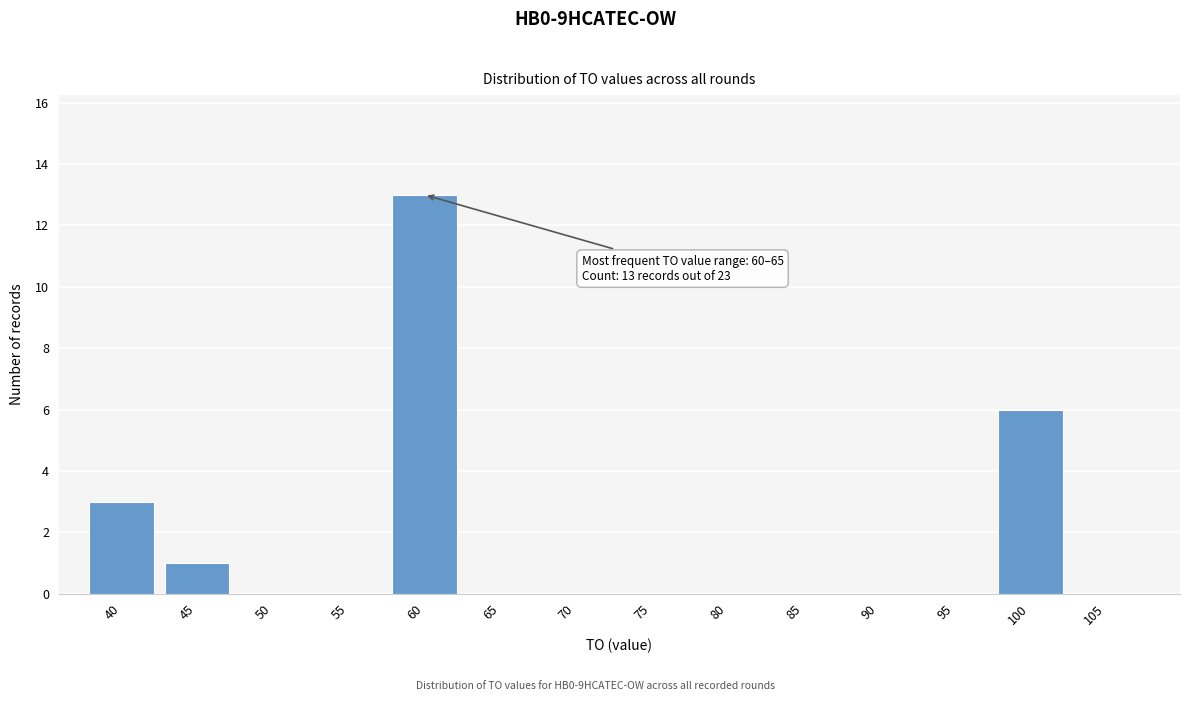

Reading left to right, what are all the values shown in this chart?

40=3	45=1	50=0	55=0	60=13	65=0	70=0	75=0	80=0	85=0	90=0	95=0	100=6	105=0